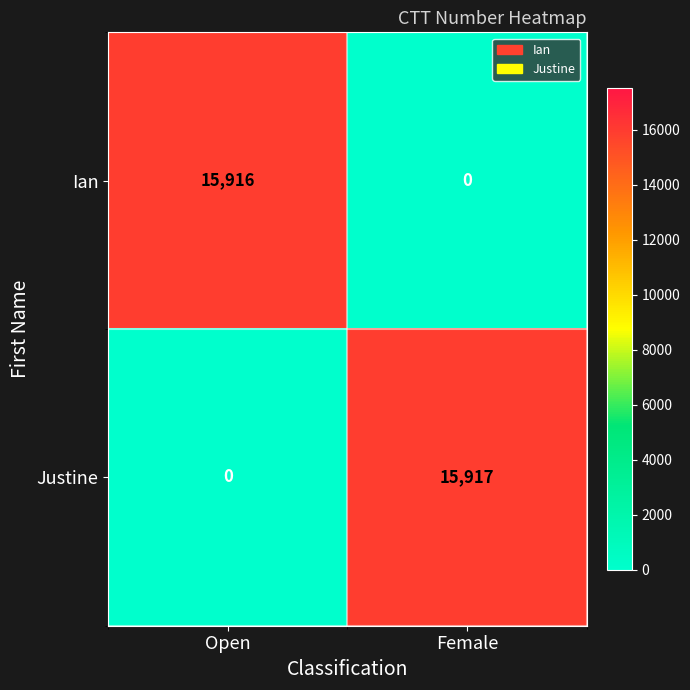

What is the difference between the maximum and minimum values in the Ian series?

15916